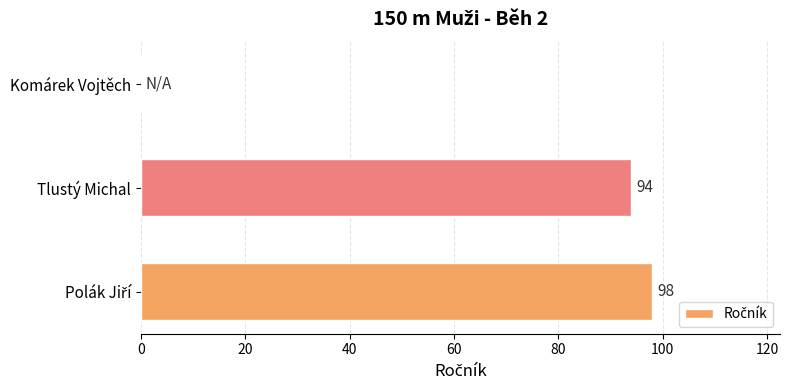

The chart shows a value of 0 at Komárek Vojtěch. True or false?

True